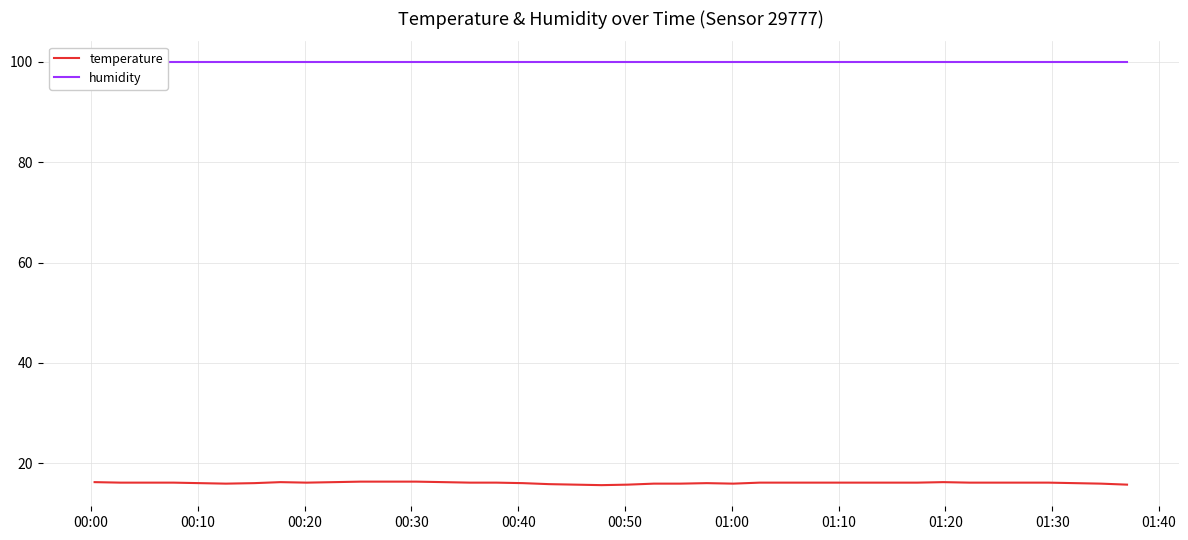

In temperature, how many points are higher than both neighbors (excluding endpoints)?

3